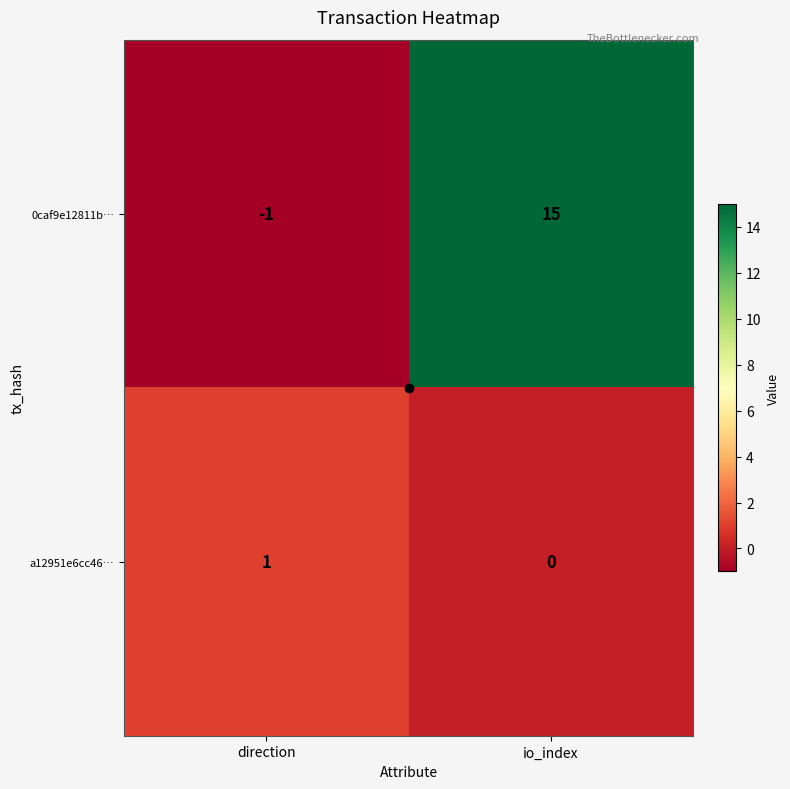

Read the 0caf9e12811b… value at io_index, to the nearest 5.

15